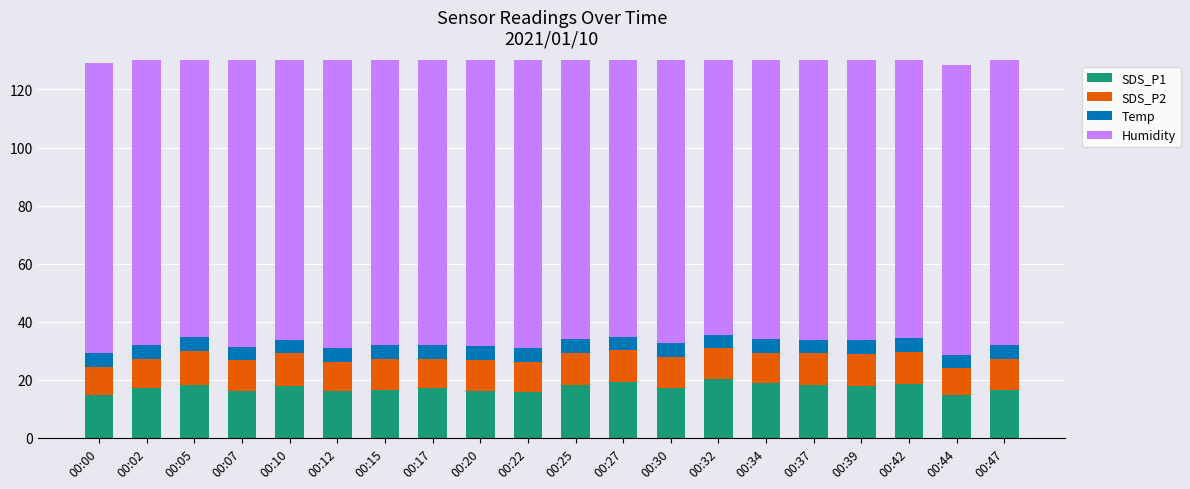

What is the approximate value of SDS_P1 at 00:39?

17.7